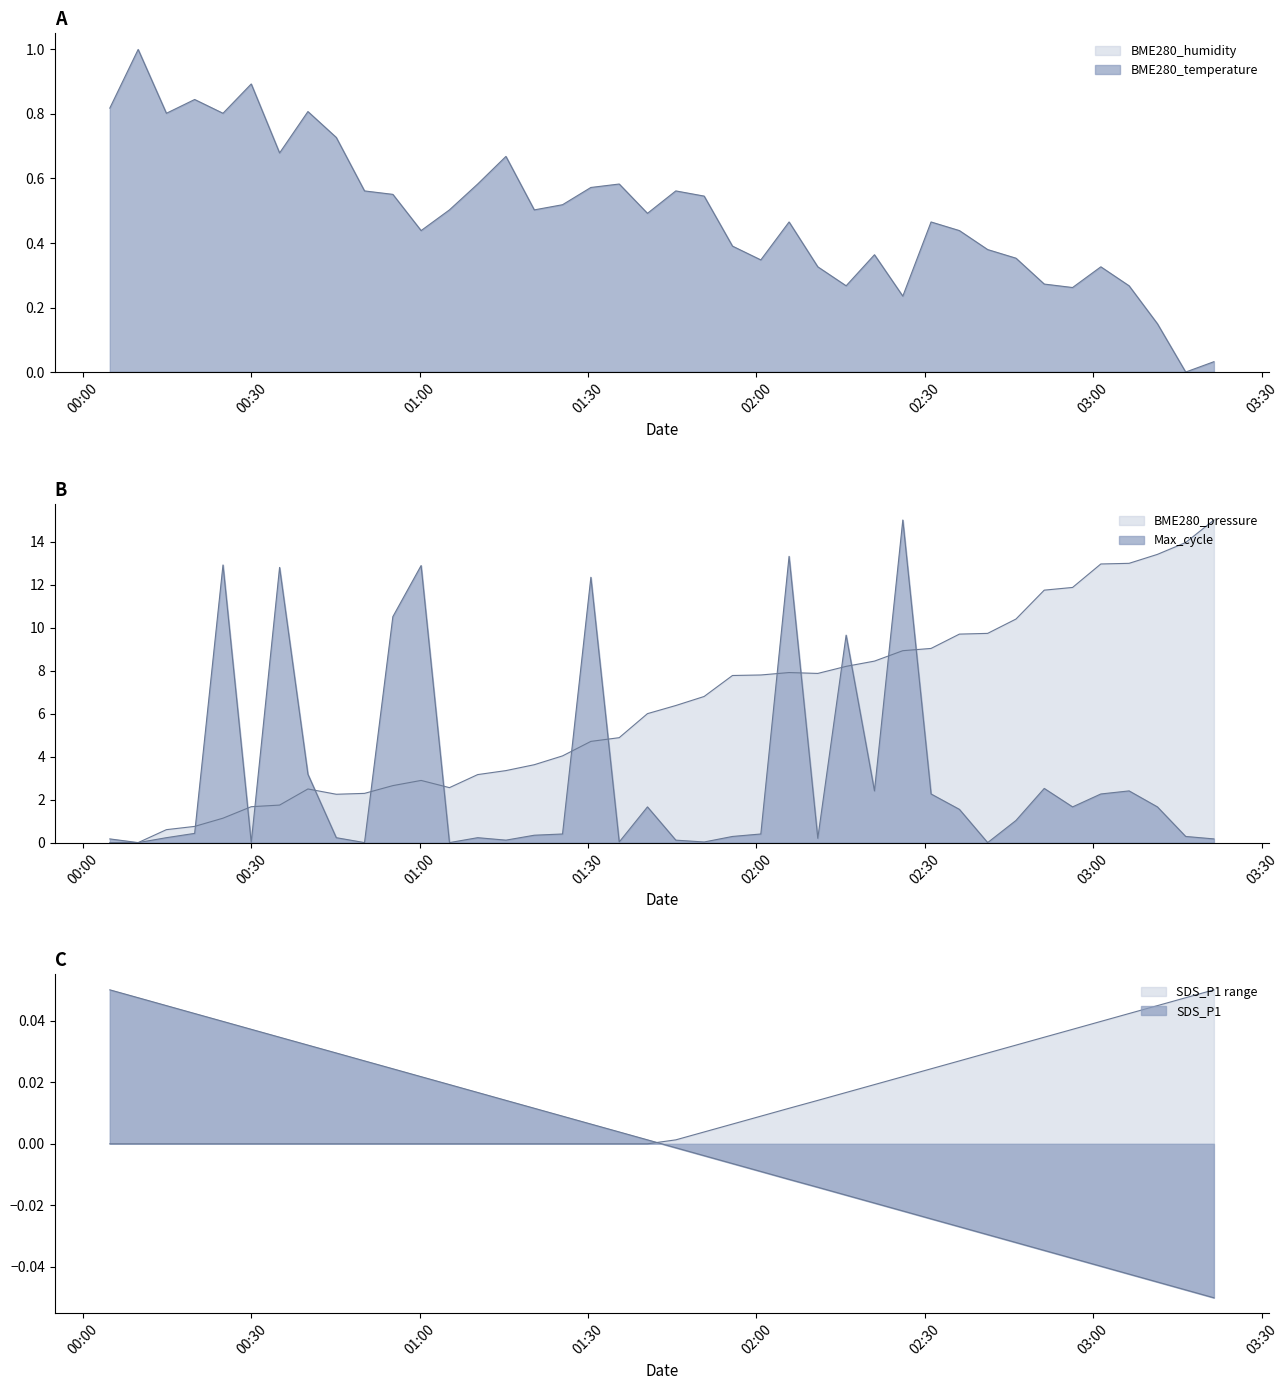

How many categories are shown in the chart?

40